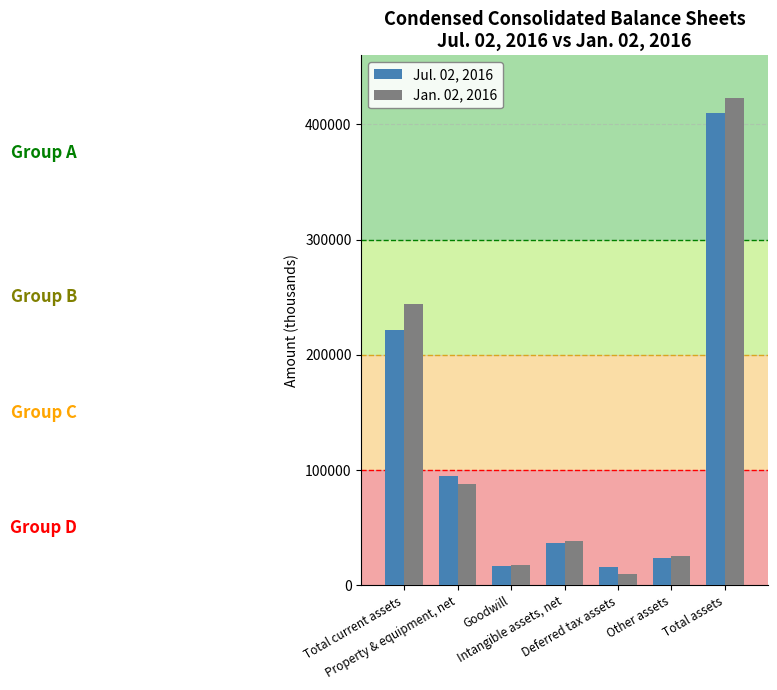

How many distinct data groups are displayed?

2